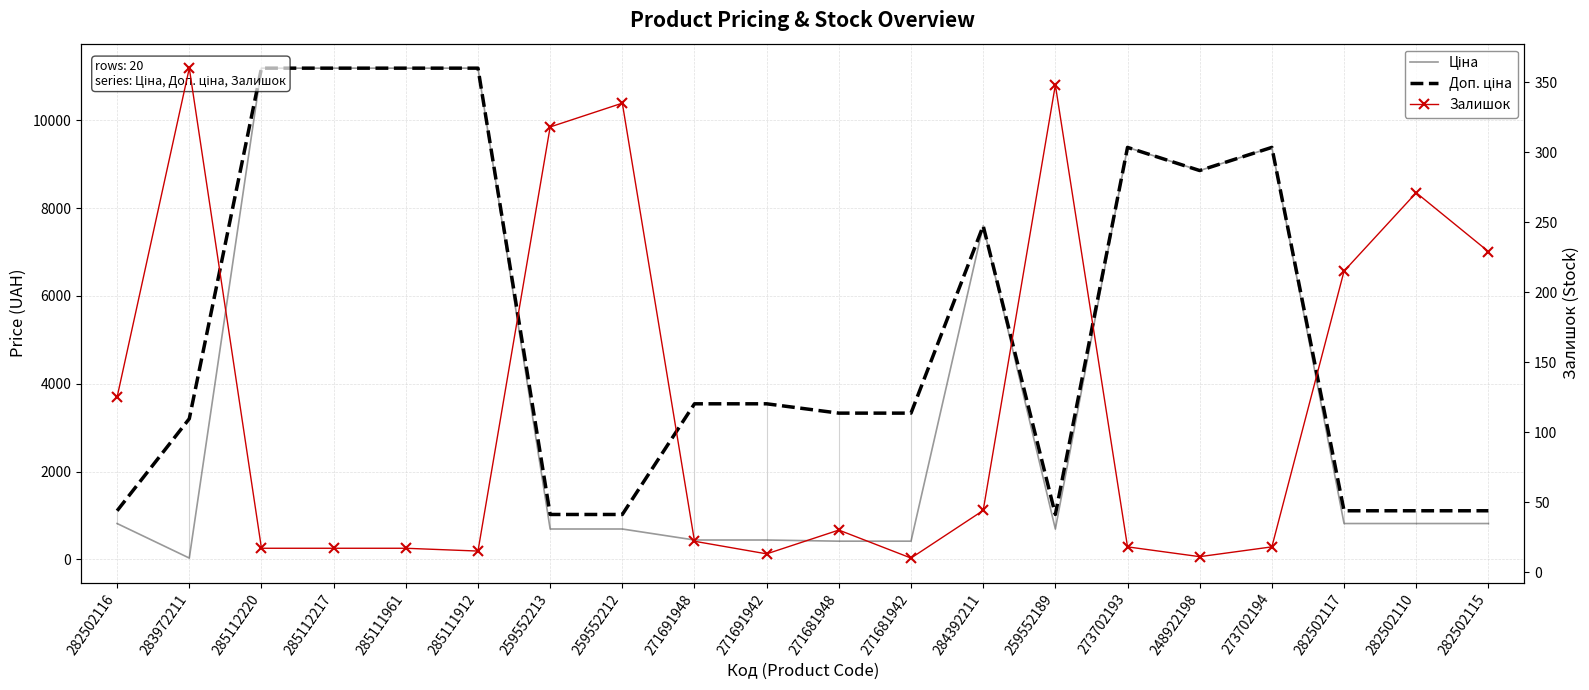

How many series are shown in this chart?

3